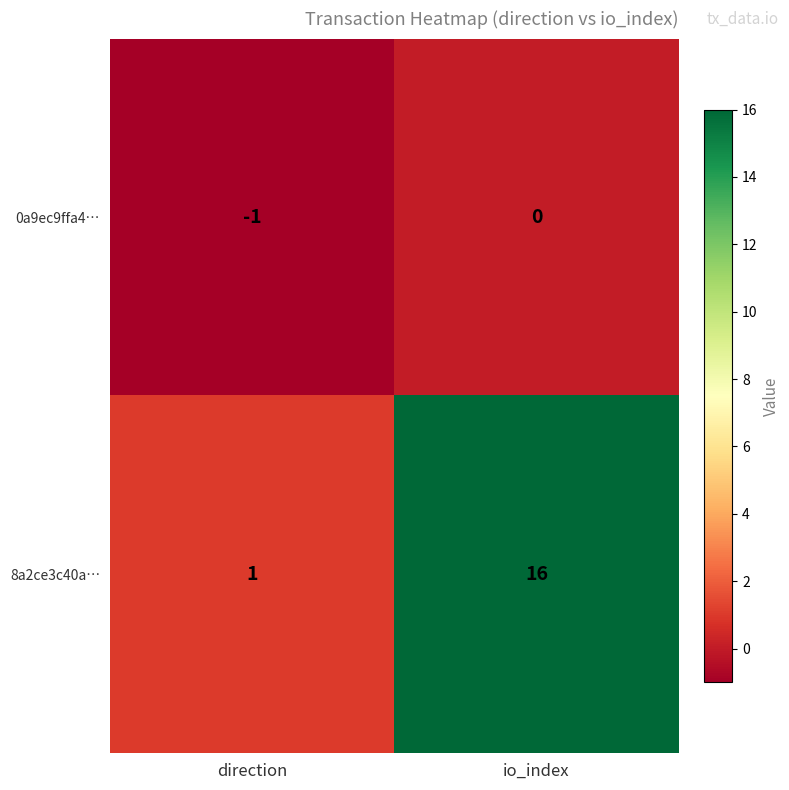

List the series in order of their peak value, highest first.

8a2ce3c40a…, 0a9ec9ffa4…